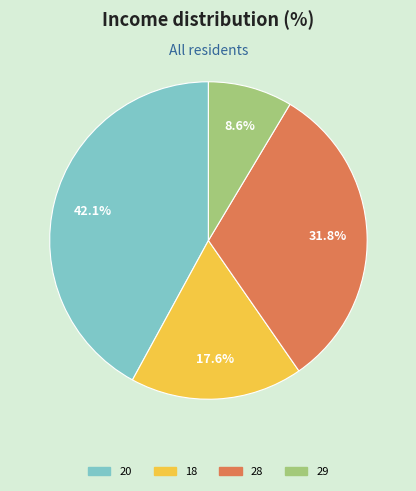

Does 29 account for over 50% of the chart?

No